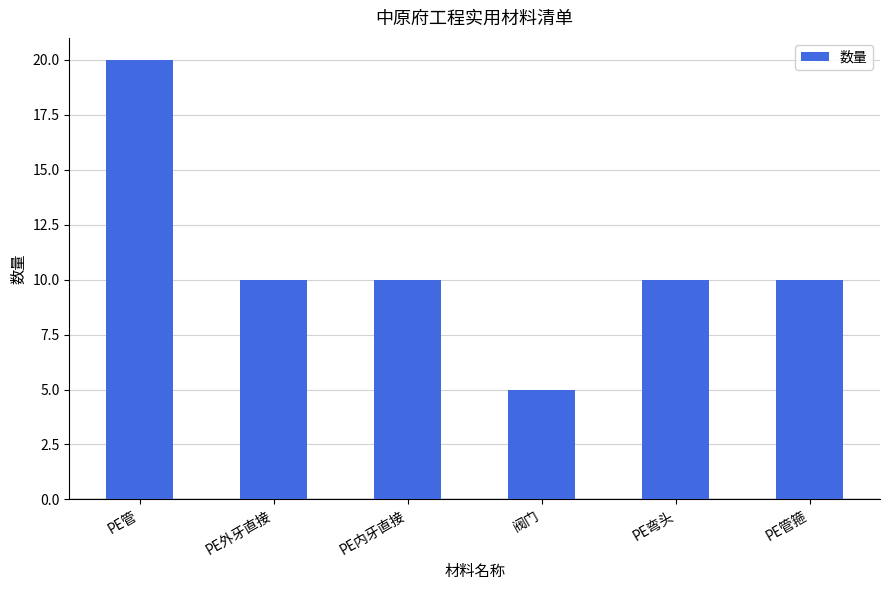

Which has a higher value, 阀门 or PE管箍?

PE管箍